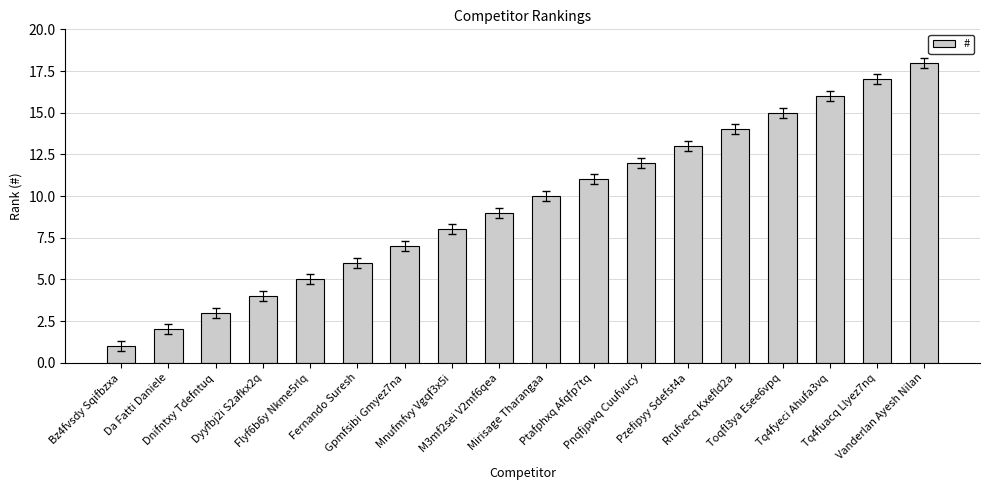

Which category has the highest value across all series?

Vanderlan Ayesh Nilan